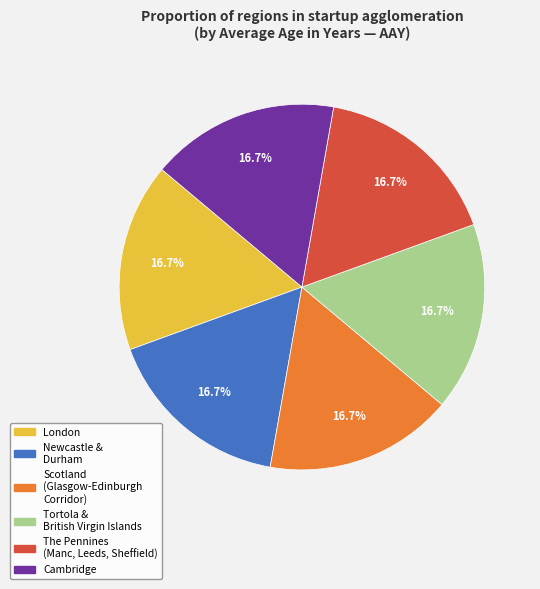

Does any single category account for the majority?

No